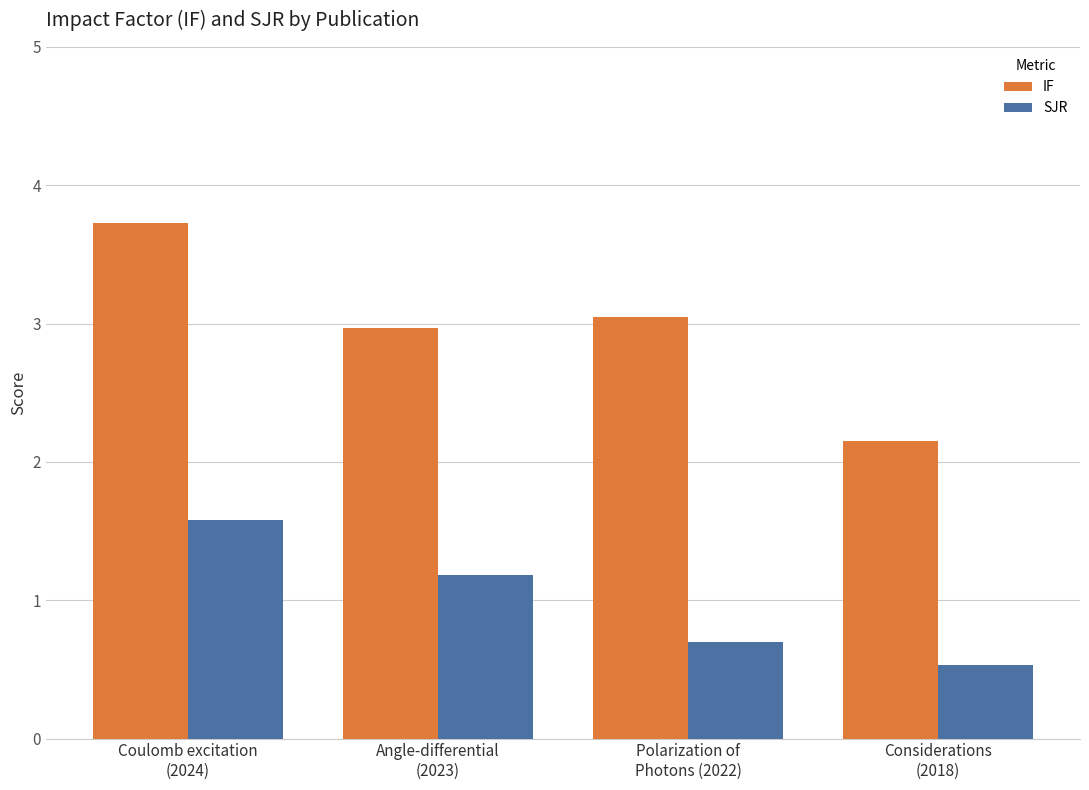

What is the sum of the SJR values at Coulomb excitation
(2024) and Polarization of
Photons (2022)?

2.3